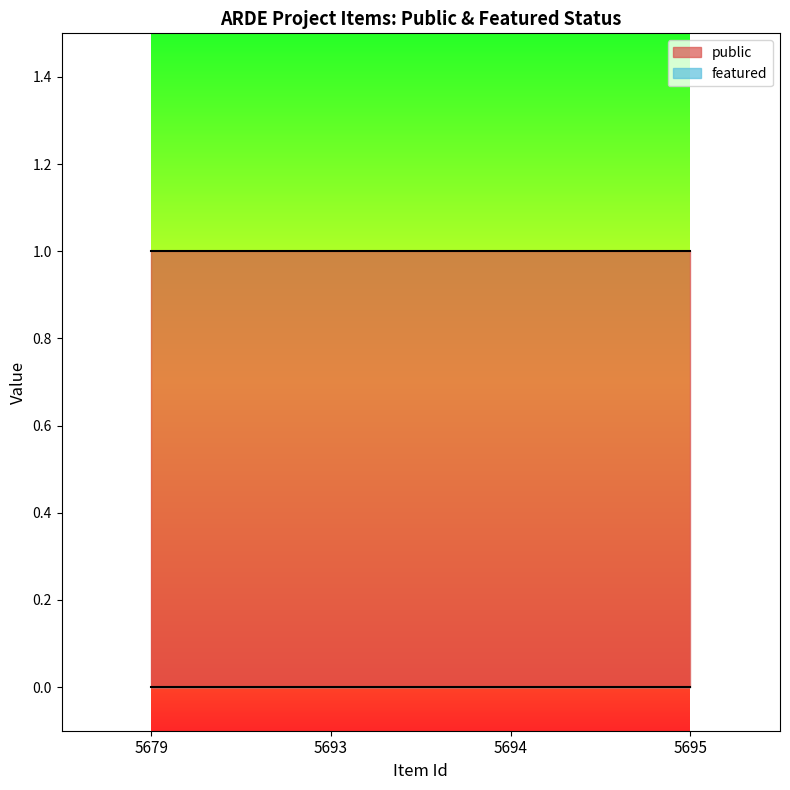

Is the value of featured at 5679 greater than the value of public at 5679?

No